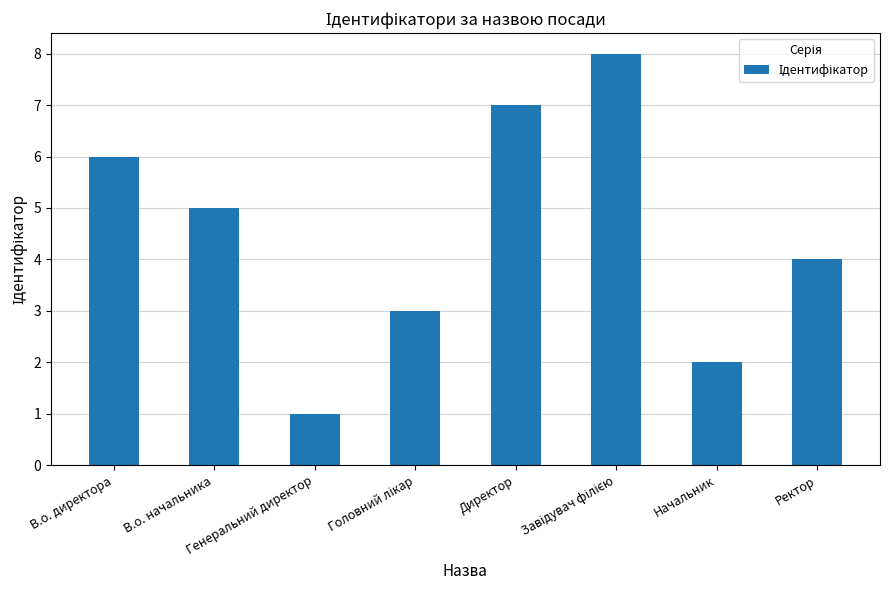

What is the change in value from В.о. директора to В.о. начальника?

-1